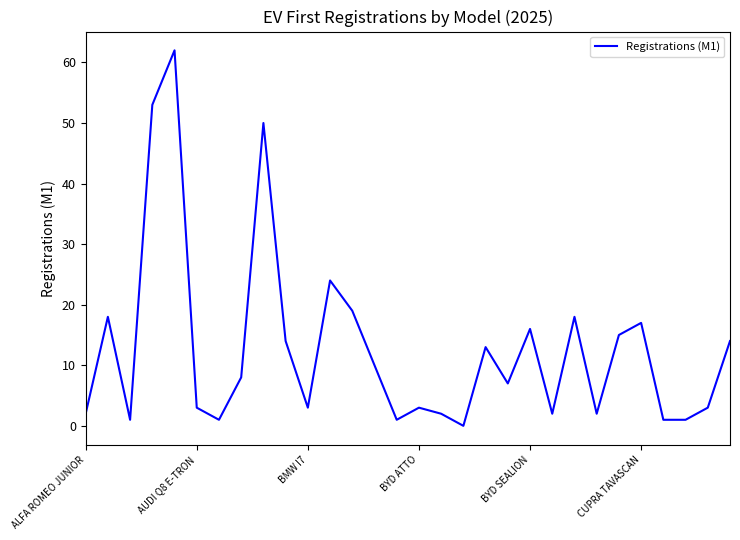

What is the difference between the maximum and minimum values?

62